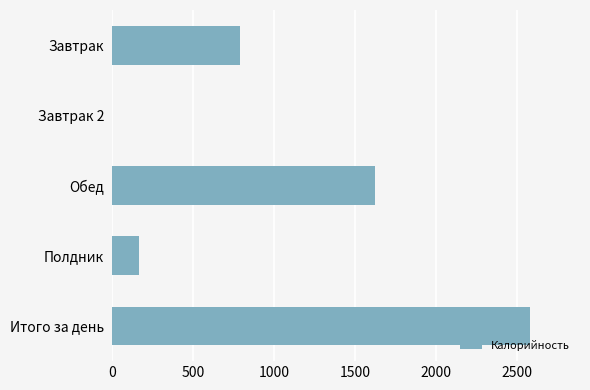

At which label is the value closest to 1289?

Обед